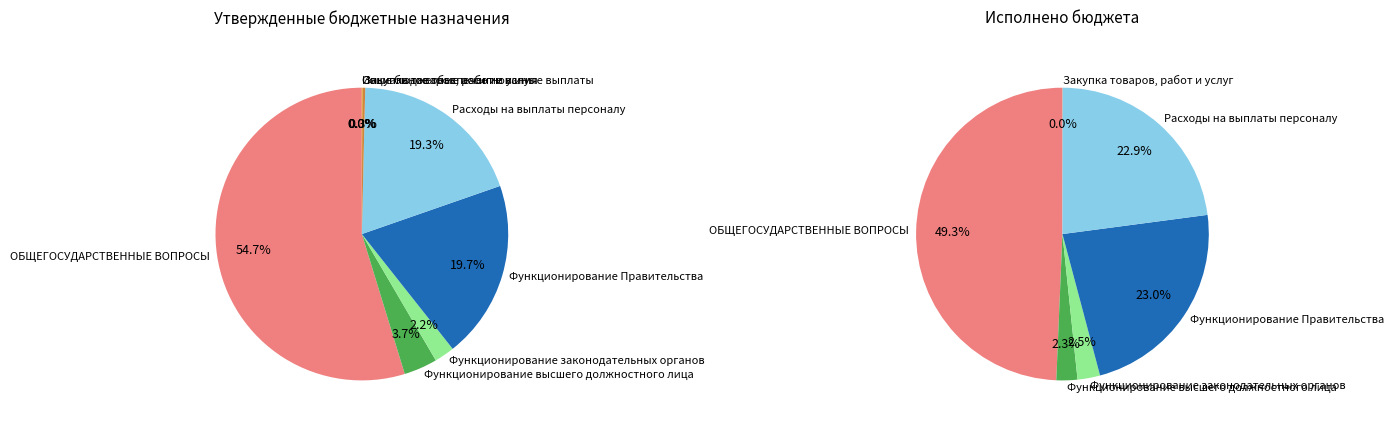

Does any single category account for the majority?

Yes